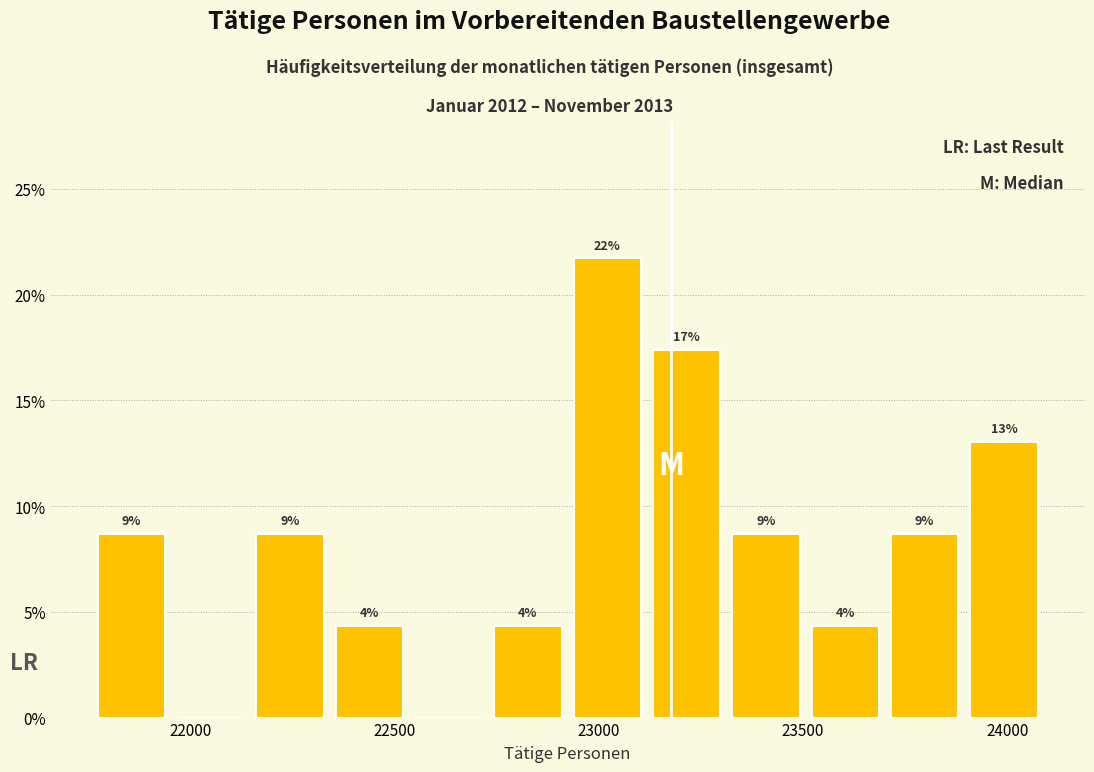

Read against the x-axis, roughly where is the centre of the tallest bar?

23000